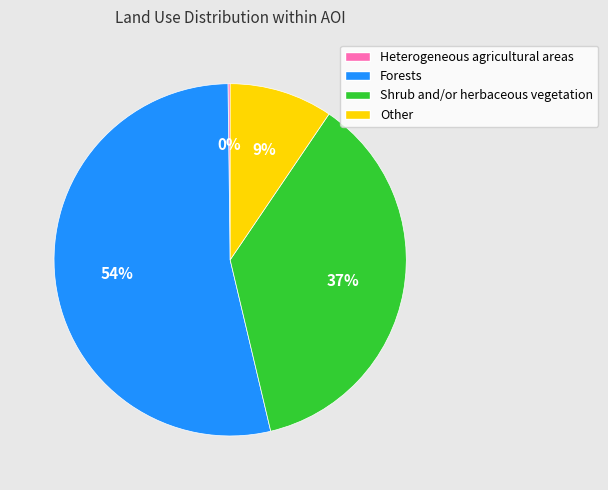

To the nearest percent, what is the average slice percentage?

25%